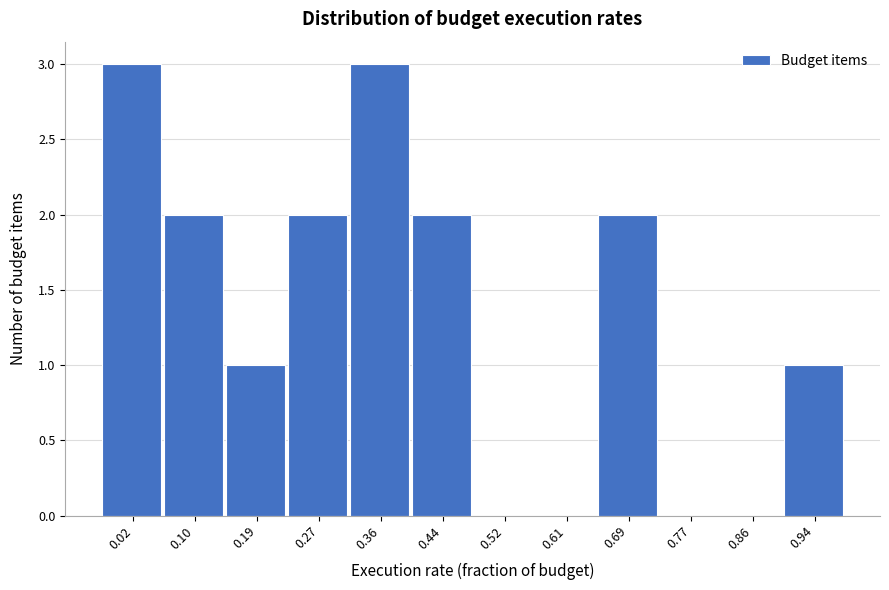

Reading left to right, what are all the values shown in this chart?

0.02=3	0.10=2	0.19=1	0.27=2	0.36=3	0.44=2	0.52=0	0.61=0	0.69=2	0.77=0	0.86=0	0.94=1